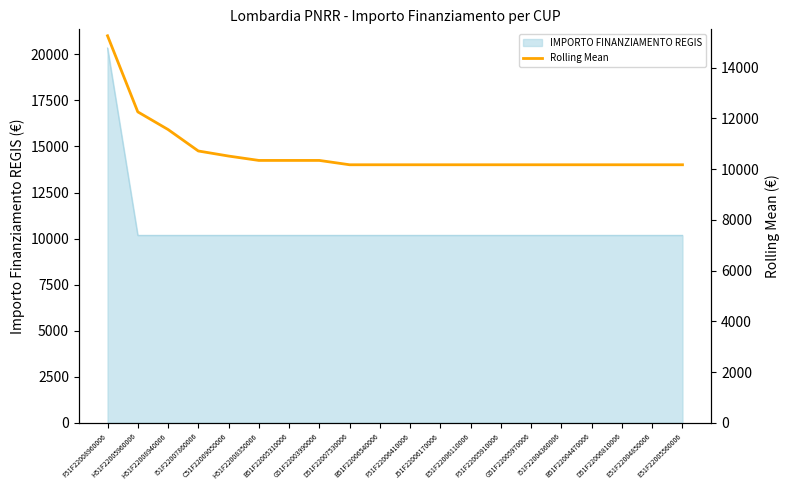

Rank the categories by value from lowest to highest.

D51F22007530006, B51F22006540006, F51F22006410006, J51F22006170006, E51F22006110006, F51F22005910006, G51F22005970006, I51F22004360006, B51F22004470006, D51F22006810006, E51F22004850006, E51F22005560006, H51F22008350006, B51F22005310006, G51F22003990006, C51F22009050006, I51F22007860006, H51F22008940006, H51F22005960006, F51F22008960006